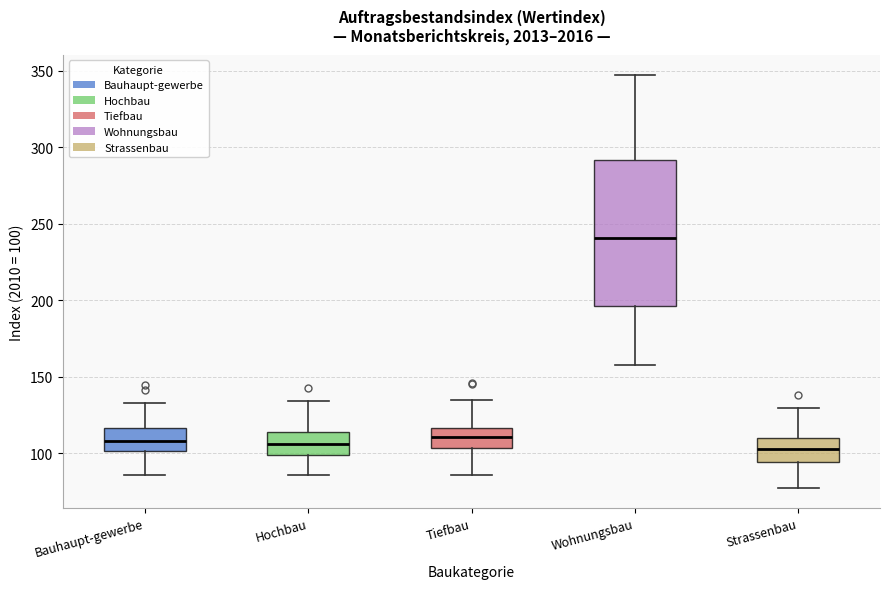

Where does the upper whisker of the box for Strassenbau end on the y-axis? The values are not printed on the chart, so give them approximately, as read against the axis.

130